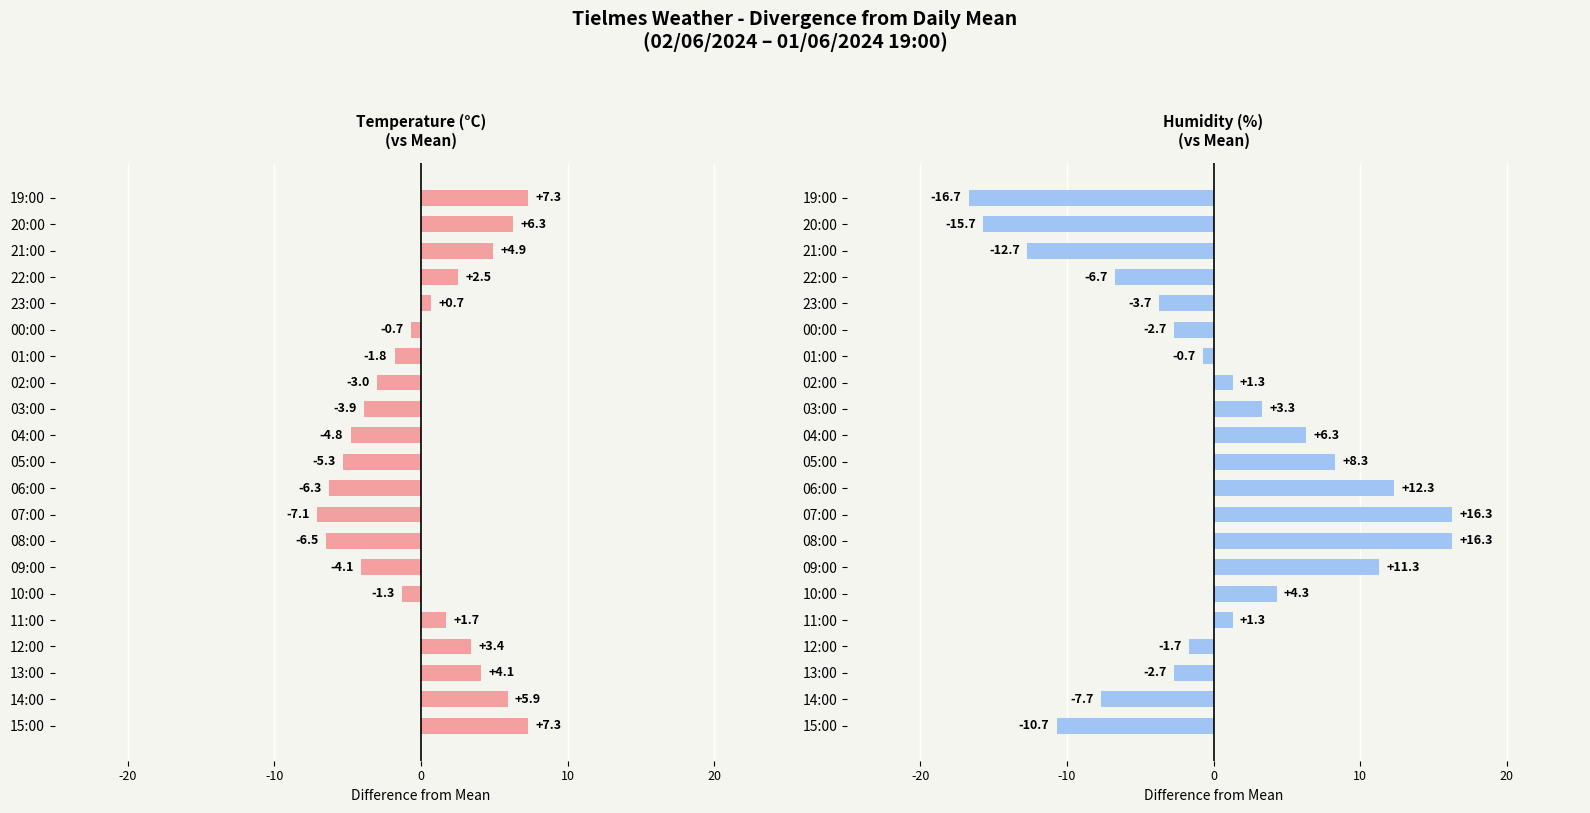

What is the difference between the maximum and minimum values in the Temperature (°C) series?

14.4